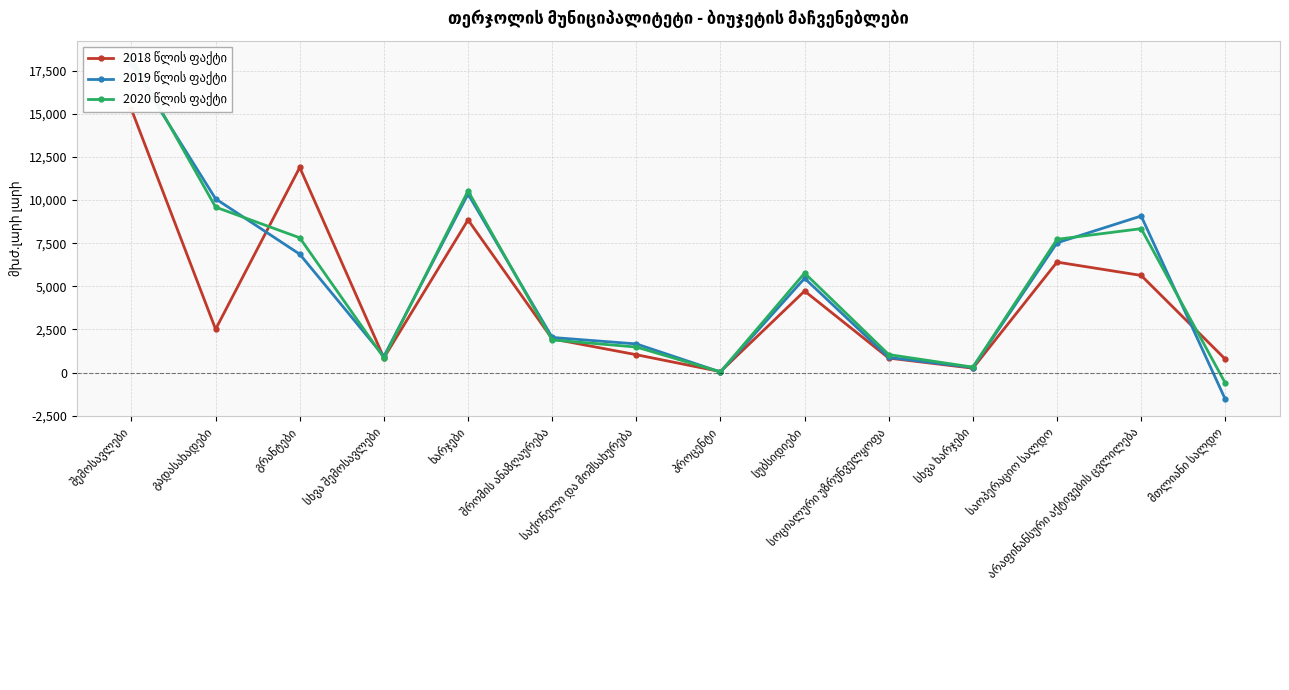

How many positive values does the 2019 წლის ფაქტი series have?

13